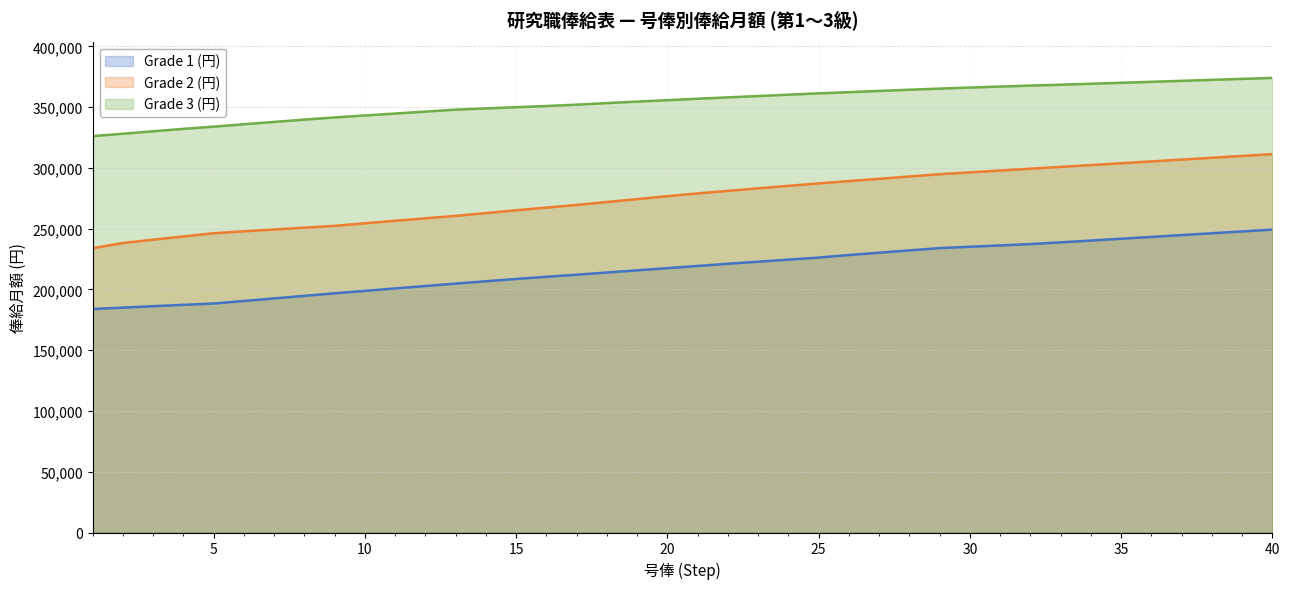

At which category is the sum across all series the highest?

40